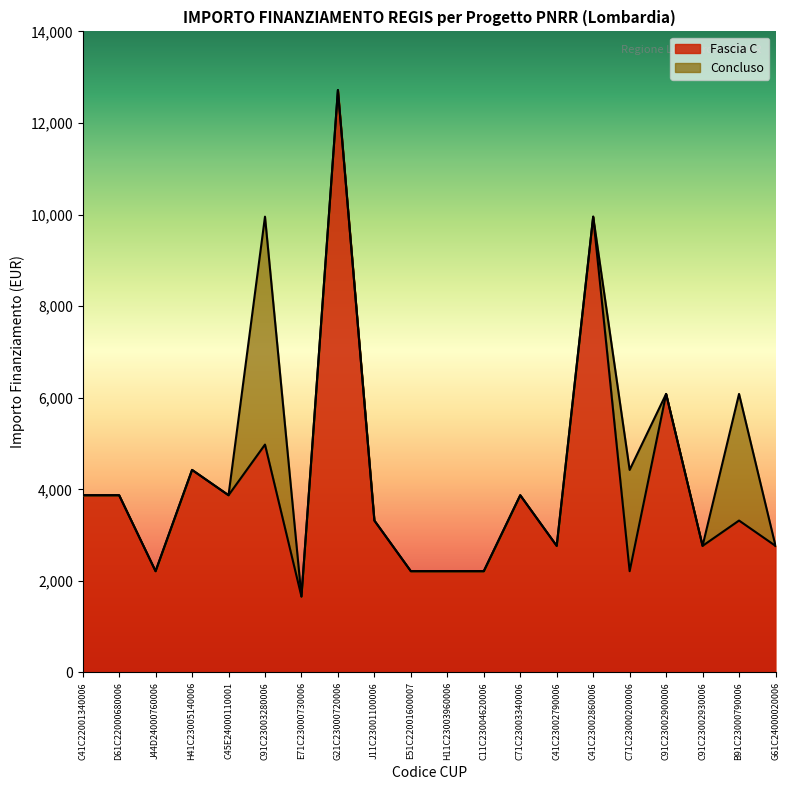

What is the difference between the second highest and minimum values?

8295